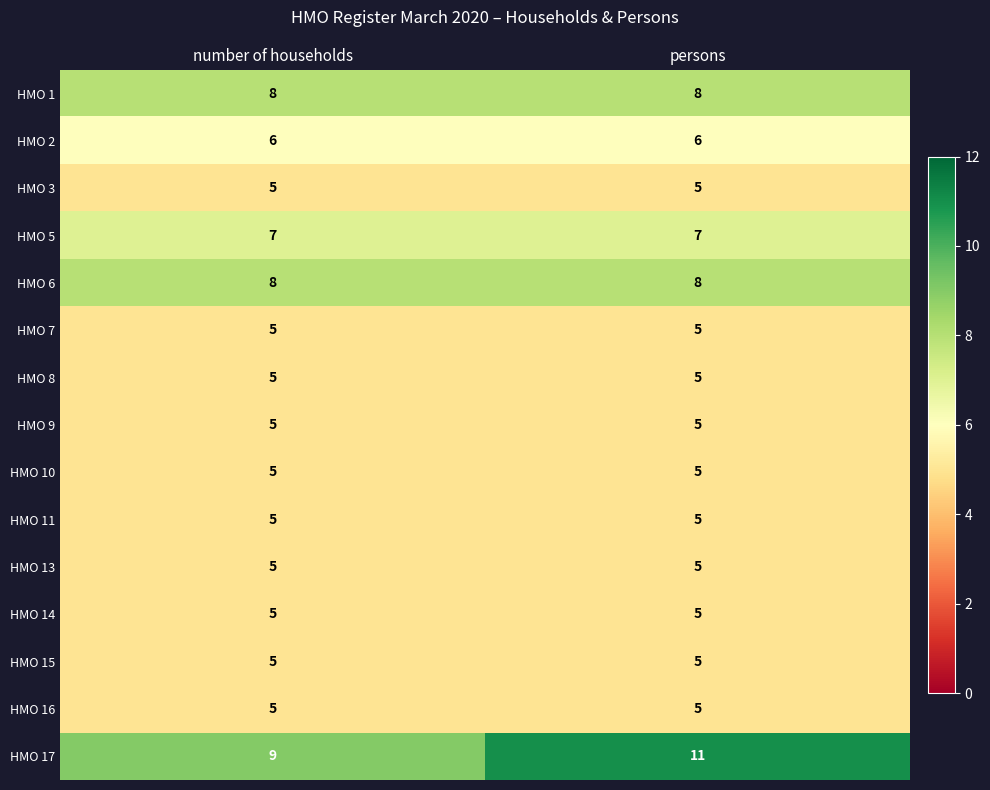

What is the maximum value shown in the chart?

11